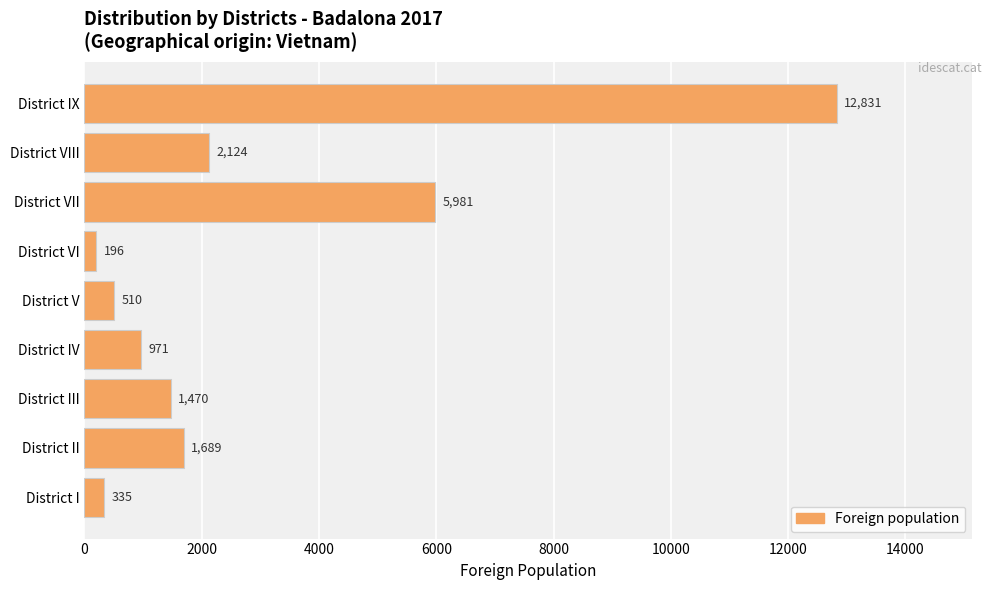

The chart shows a value of 12831 at District IX. True or false?

True